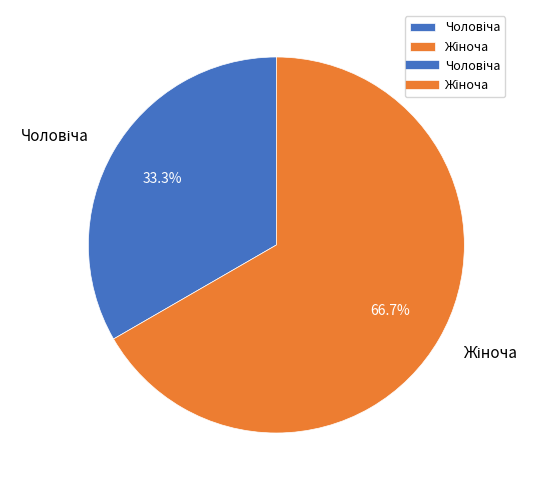

Is there any slice that represents more than half of the pie?

Yes